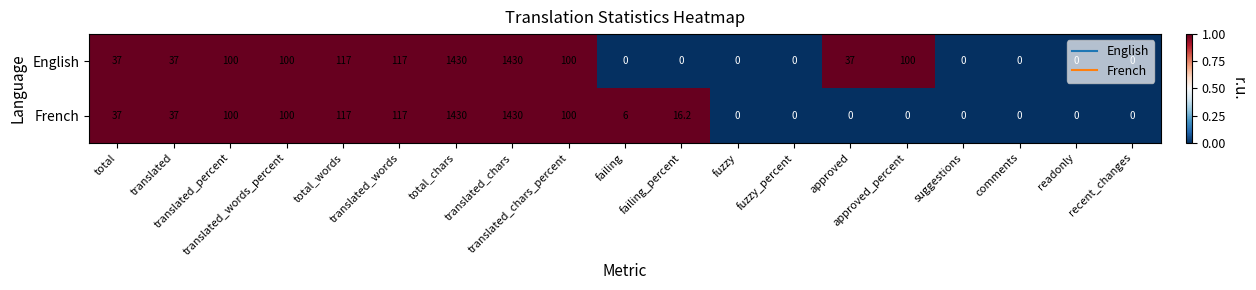

Which series has the largest total across all categories?

English